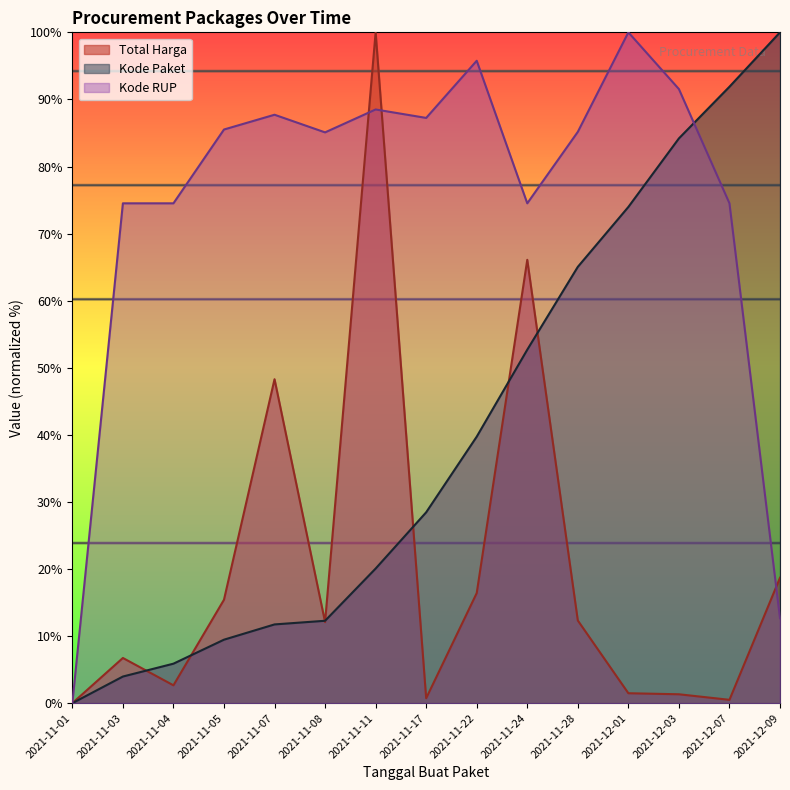

What is the greatest value displayed?

100.0